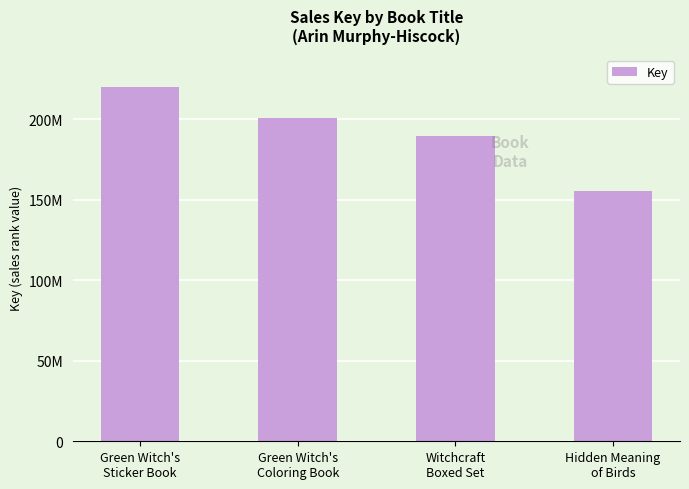

Does the chart contain any negative values?

No